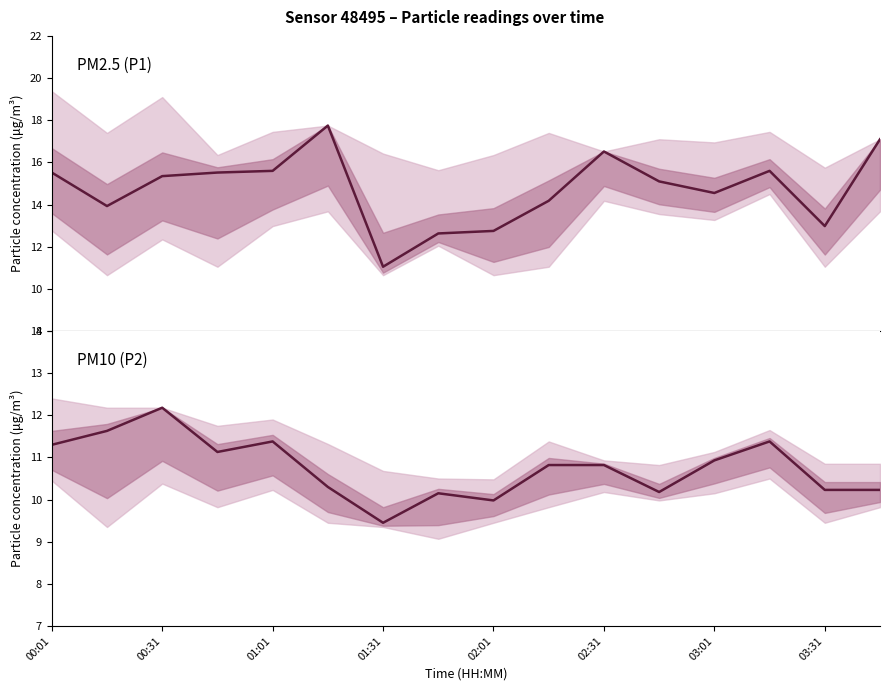

Which has a higher value, 03:01 or 01:01?

01:01